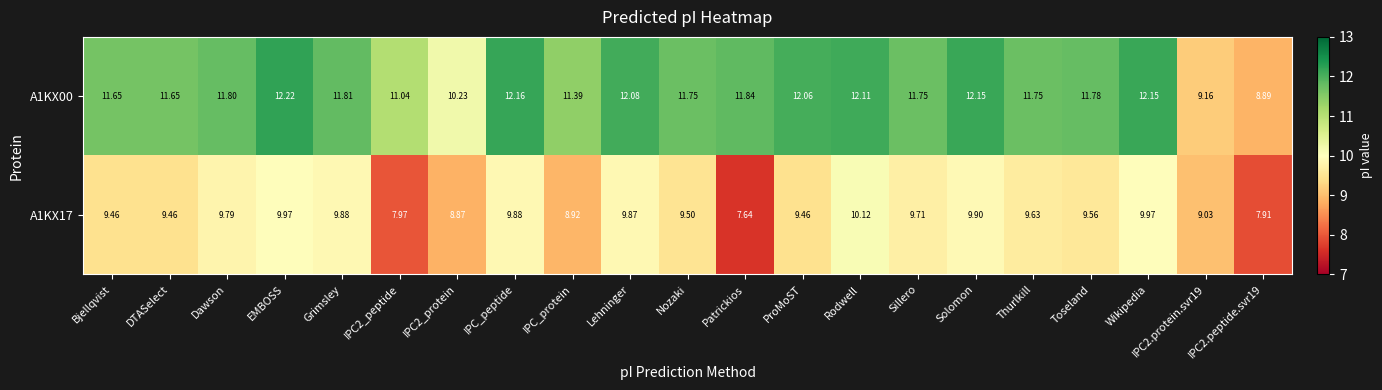

At which label does A1KX00 reach its peak?

EMBOSS